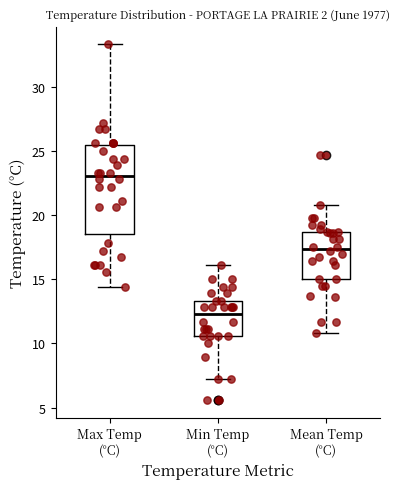

Which box has the lowest median line?

Min Temp (°C)